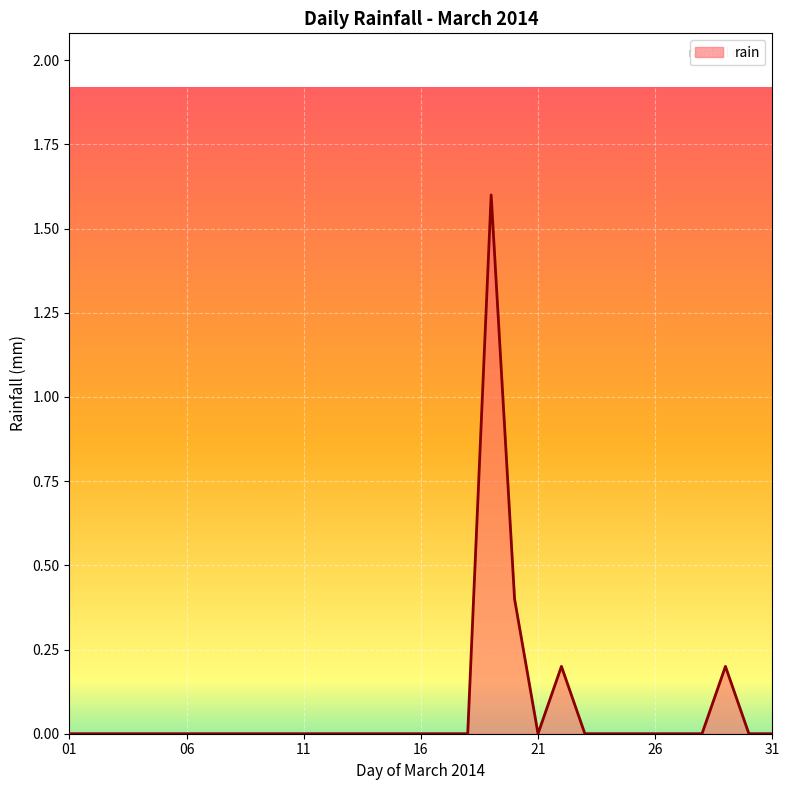

What is the difference between the maximum and minimum values?

1.6